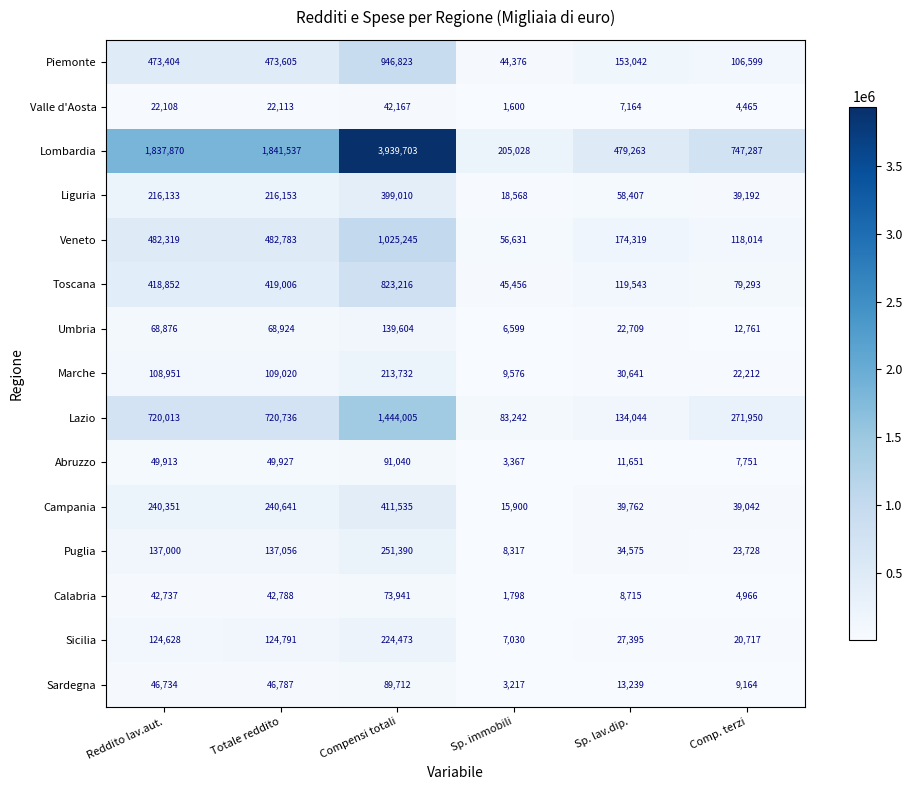

What is the sum of all Lazio values?

3373990